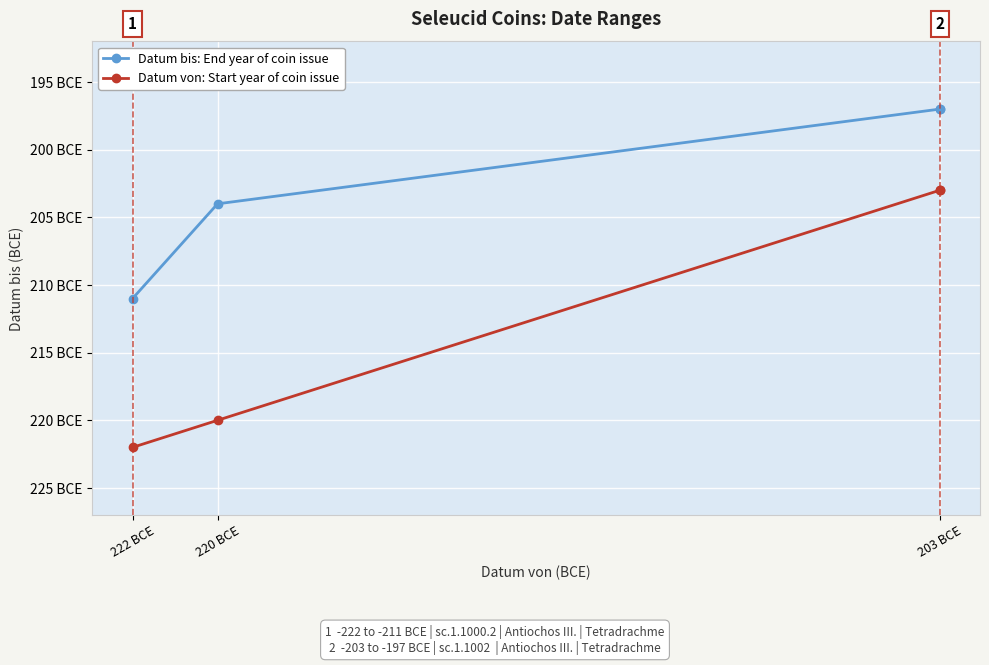

What is the maximum value shown in the chart?

-197